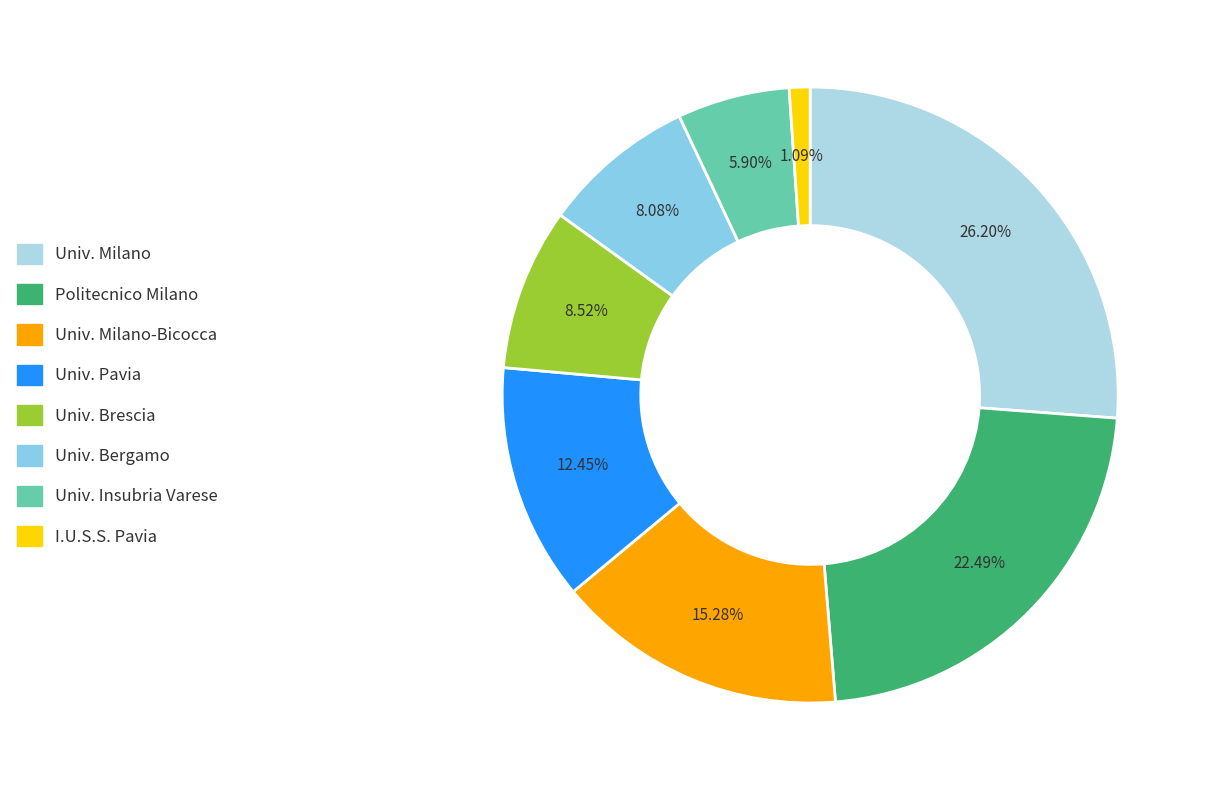

Count the number of slices in the pie.

8